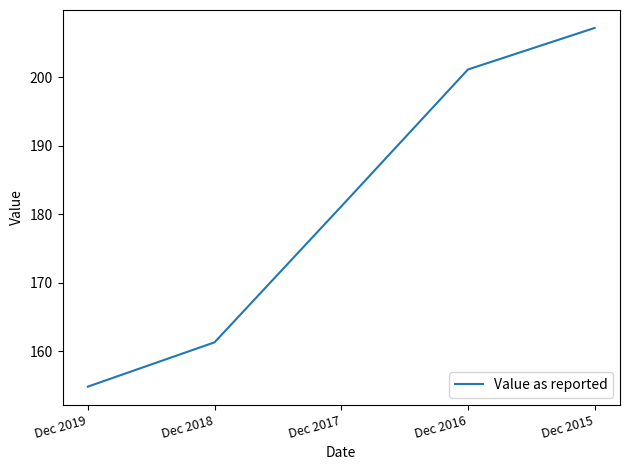

Is this an area chart (filled region under the line)?

No